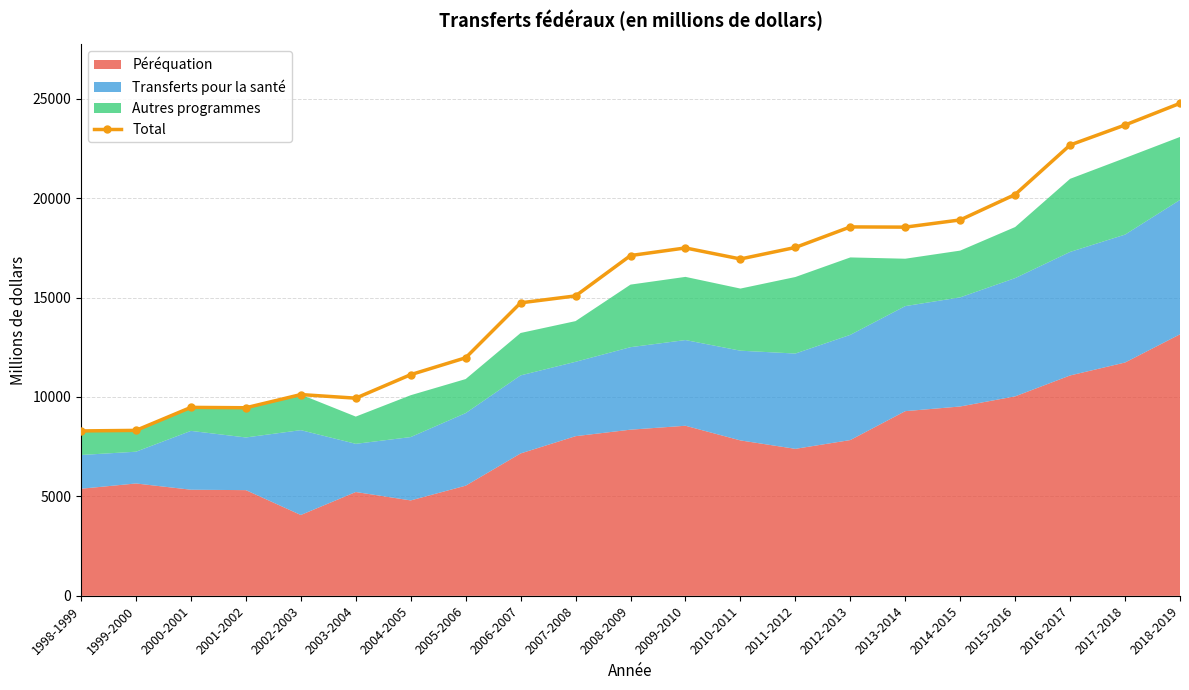

How many points are lower than both their immediate neighbors (excluding endpoints)?

4